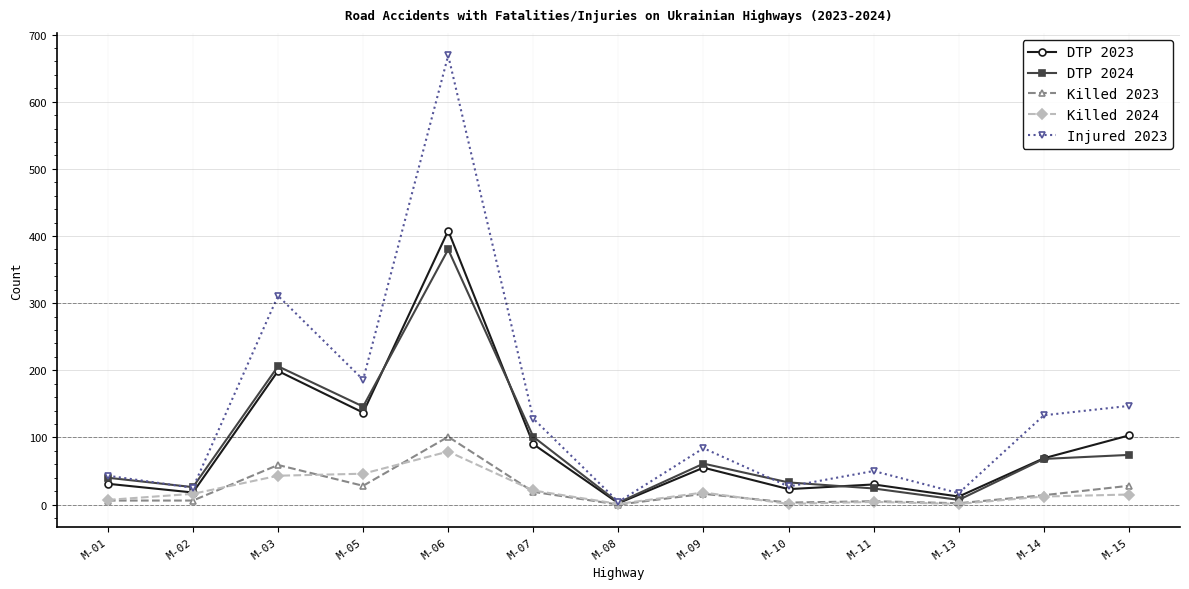

Is the value of Injured 2023 at M-13 greater than the value of Killed 2023 at M-13?

Yes